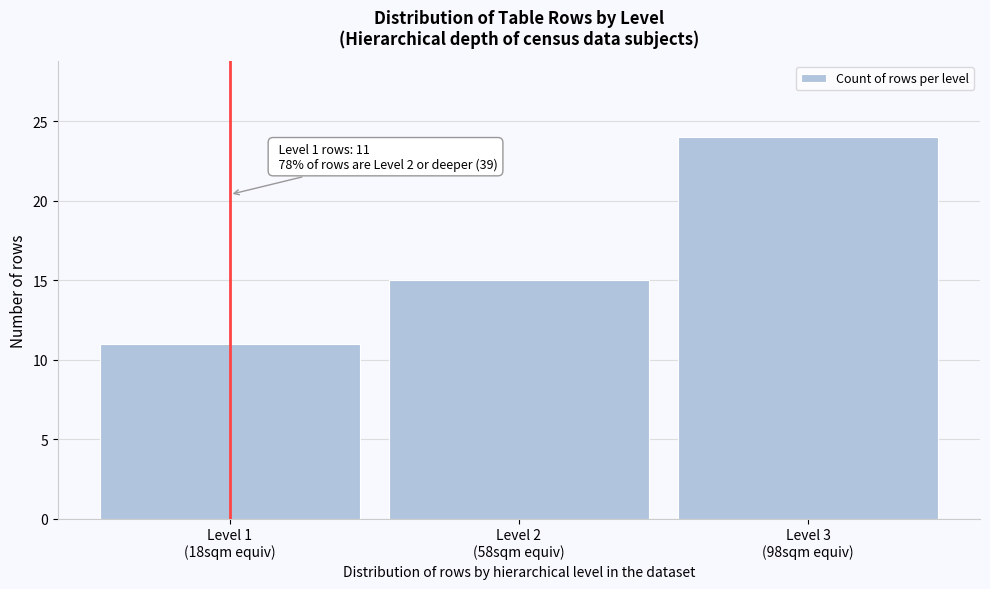

Reading left to right, extract all data points from this chart.

11	15	24